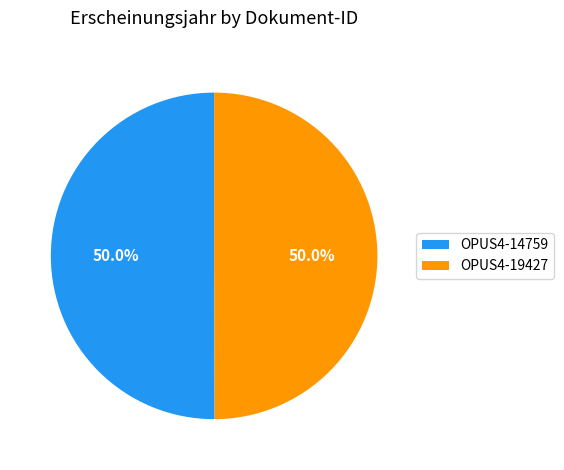

What is the ratio of the value at OPUS4-19427 to the value at OPUS4-14759?

1.0